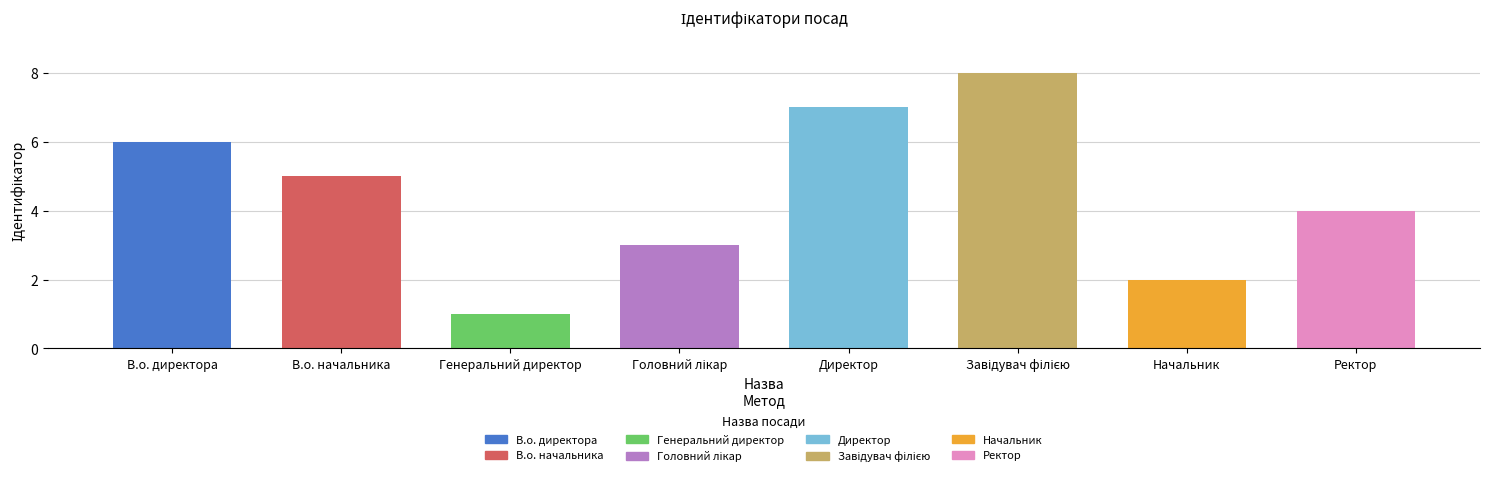

Approximately how many times larger is the value at Директор compared to Начальник?

3.5